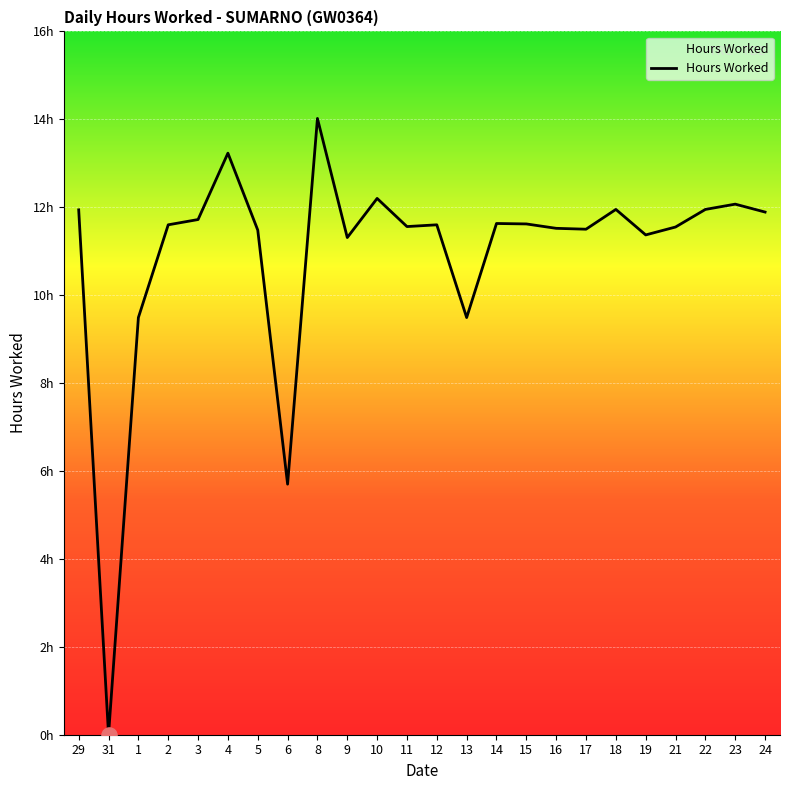

What is the change in value from 11 to 15?

+0.1